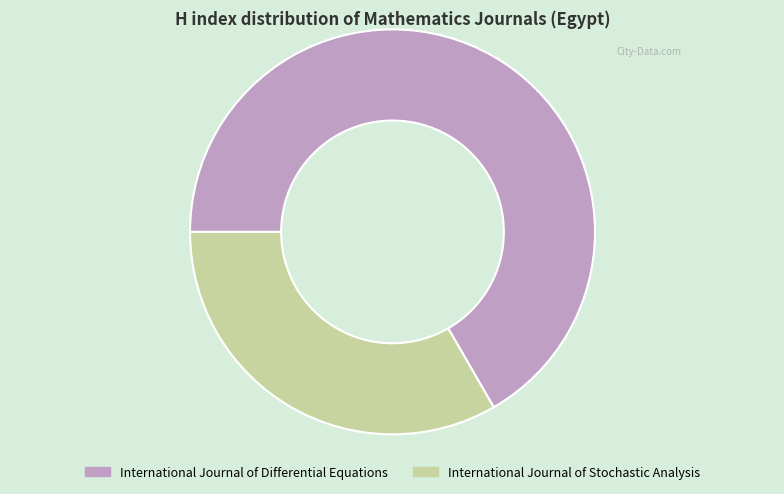

Between International Journal of Stochastic Analysis and International Journal of Differential Equations, which is larger?

International Journal of Differential Equations